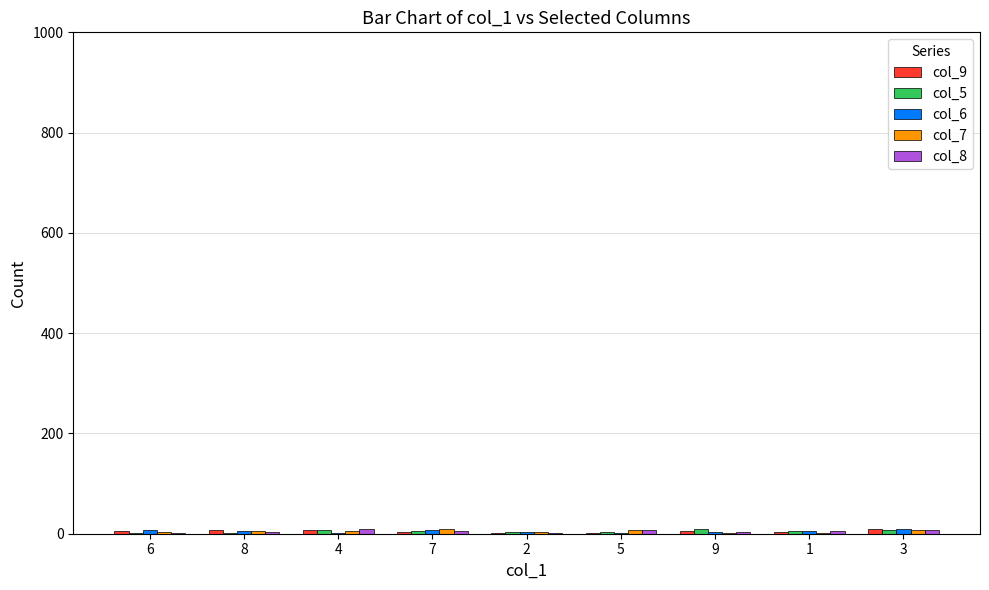

How many data points does each series have?

9